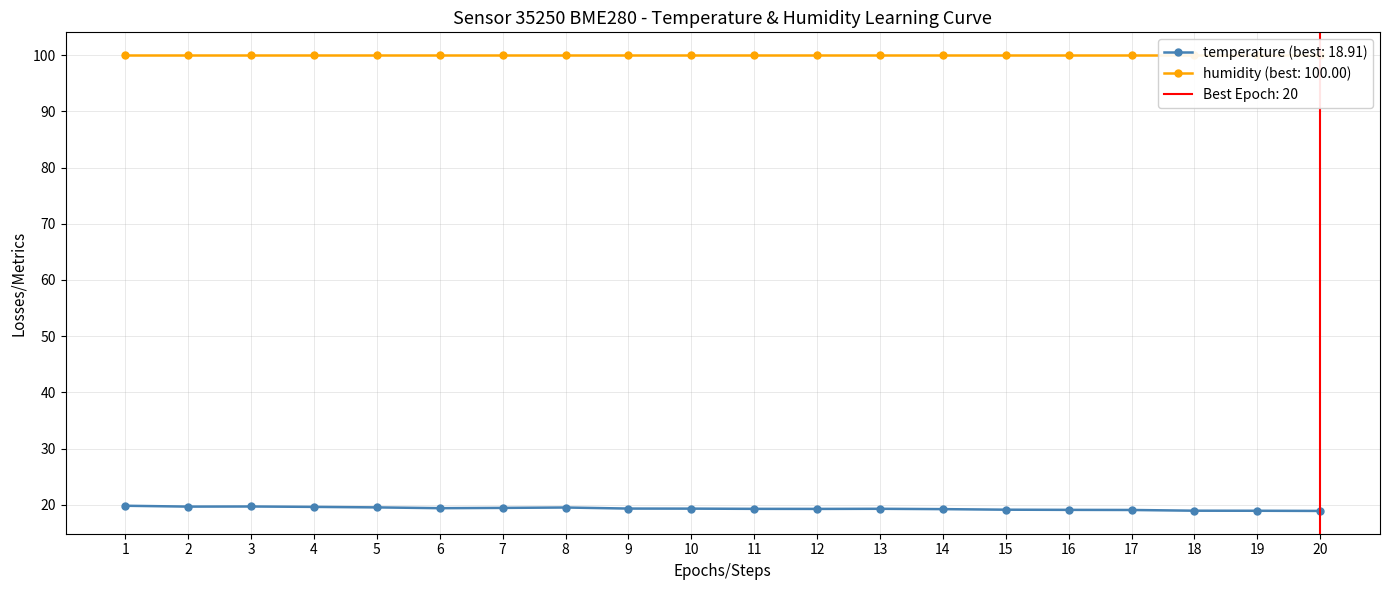

What is the lowest value of the temperature (best: 18.91) series?

18.9